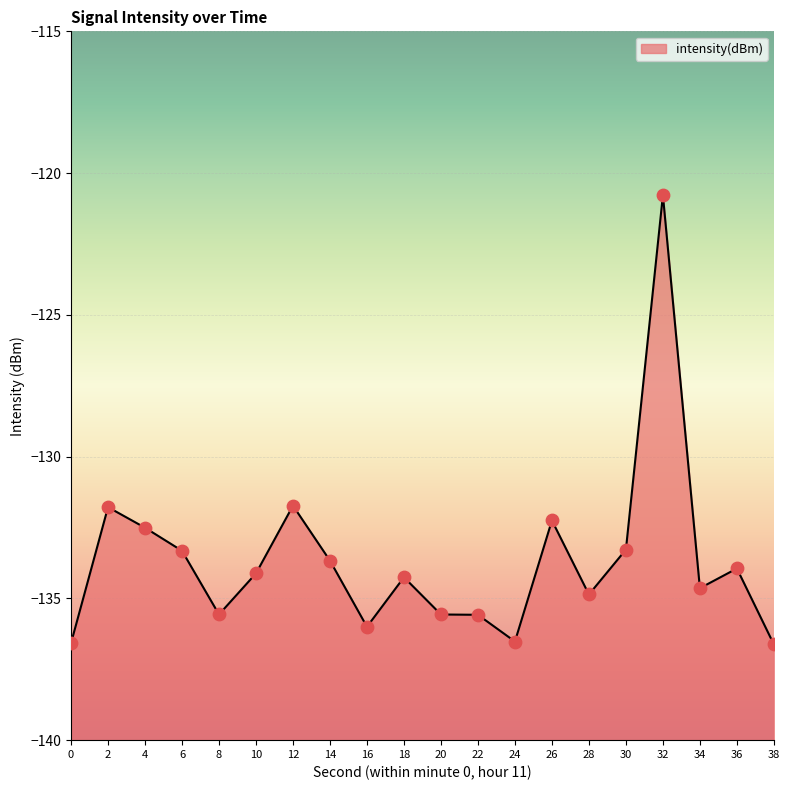

What is the change in value from 10 to 34?

-0.5